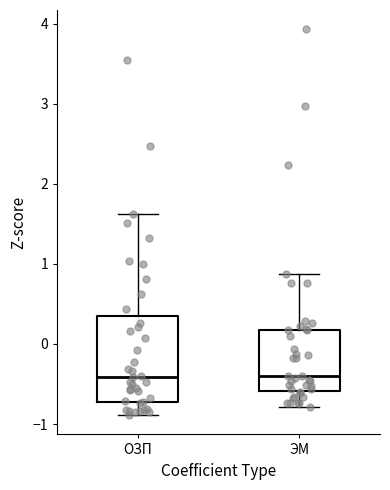

Comparing the boxes themselves (not the whiskers), which one is the tallest?

ОЗП